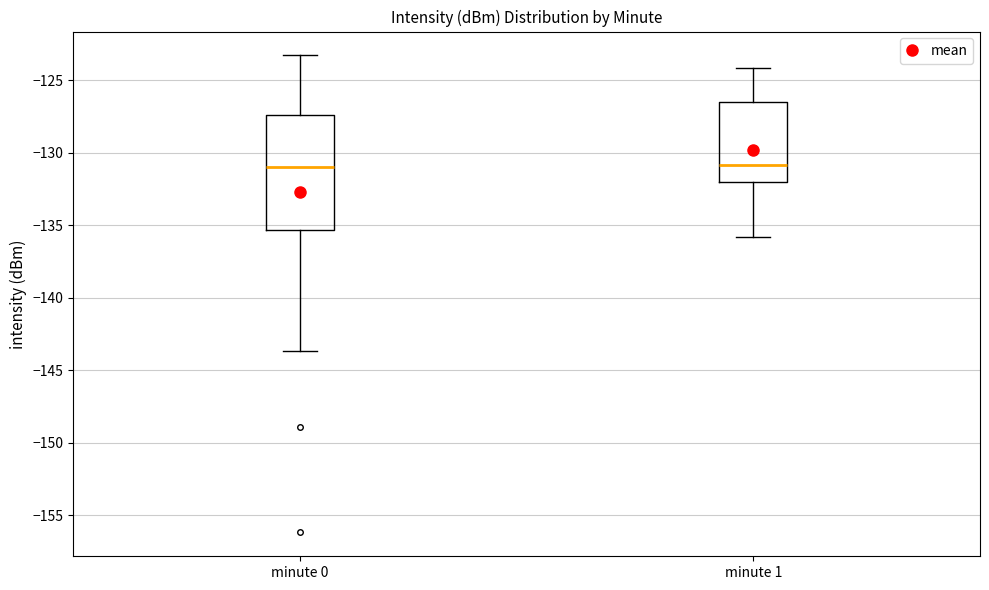

Where does the lower whisker of the box for minute 1 end on the y-axis? The values are not printed on the chart, so give them approximately, as read against the axis.

-136.0